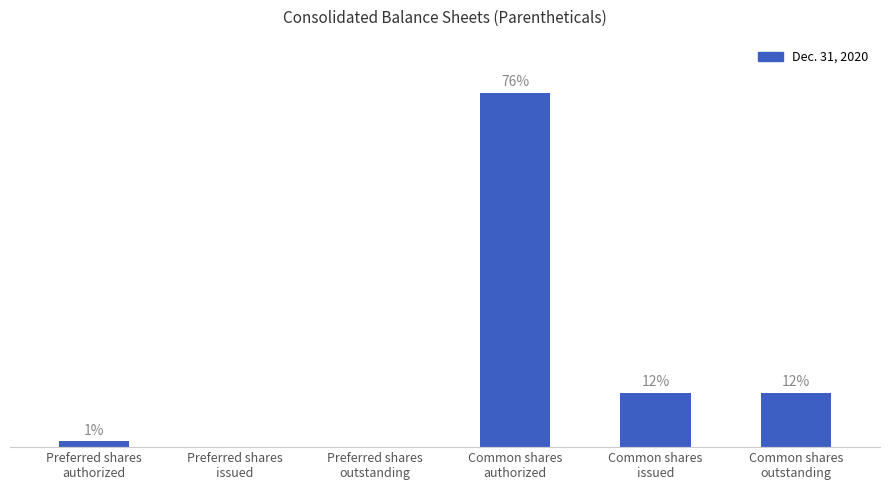

What is the value of the 4th bar from the left?

600000000